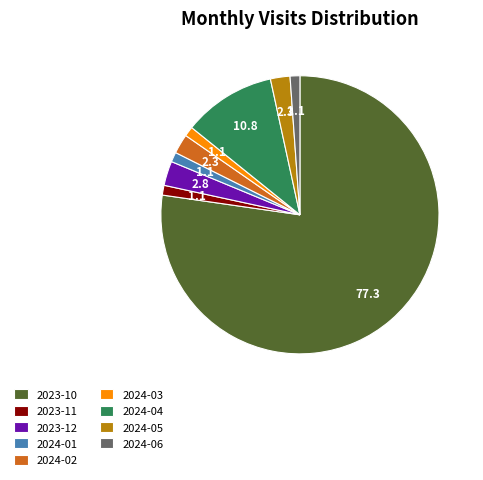

Which category has the biggest portion of the pie?

2023-10